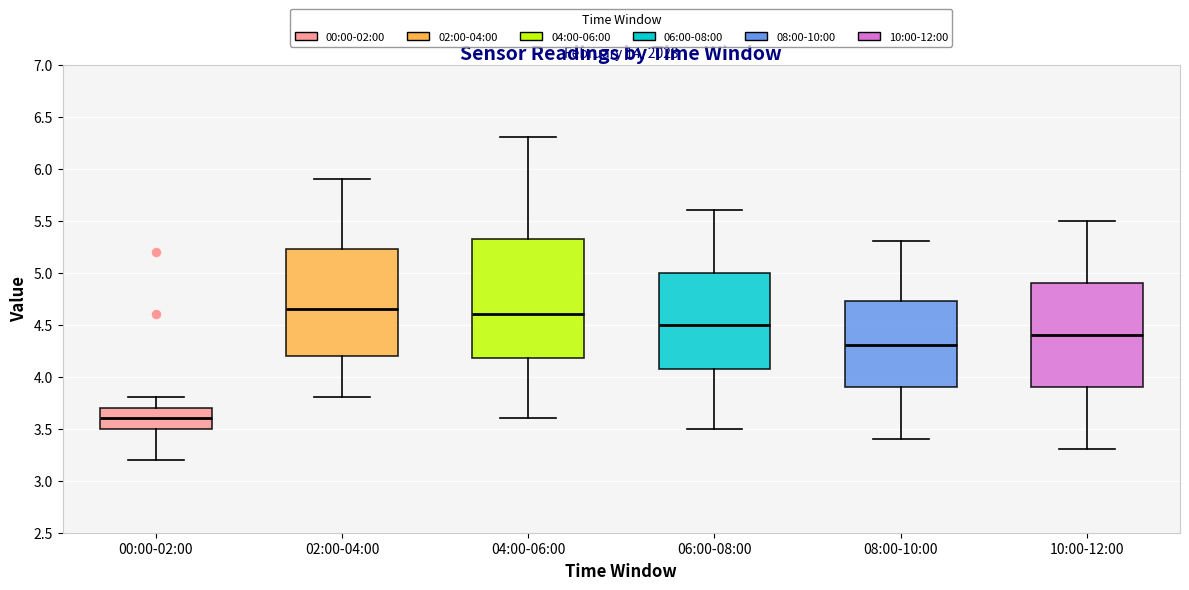

Reading left to right, transcribe this box plot: for each box, give where its median line is, the range the box spans, and where its two whiskers end, as read against the y-axis. The values are not printed on the chart, so give them approximately, as read against the axis.

00:00-02:00: median 3.60, box 3.50 to 3.70, whiskers 3.20 to 3.80
02:00-04:00: median 4.65, box 4.20 to 5.25, whiskers 3.80 to 5.90
04:00-06:00: median 4.60, box 4.20 to 5.35, whiskers 3.60 to 6.30
06:00-08:00: median 4.50, box 4.10 to 5.00, whiskers 3.50 to 5.60
08:00-10:00: median 4.30, box 3.90 to 4.75, whiskers 3.40 to 5.30
10:00-12:00: median 4.40, box 3.90 to 4.90, whiskers 3.30 to 5.50